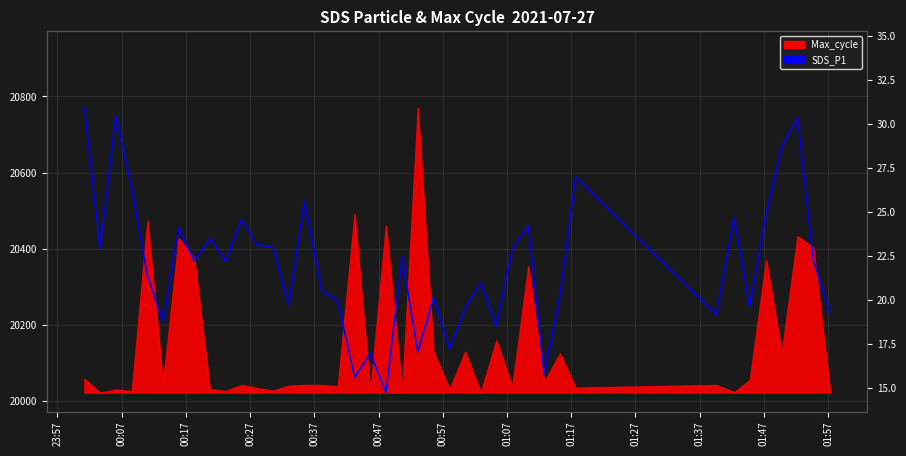

True or false: the data has more than 0 interior local peaks.

True